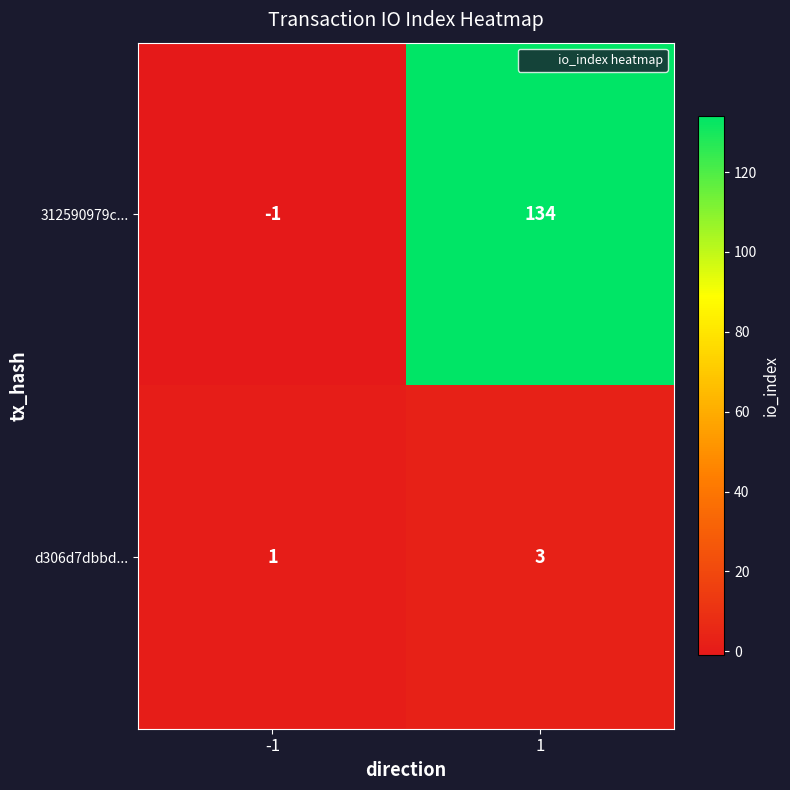

What is the sum of all d306d7dbbd... values?

4